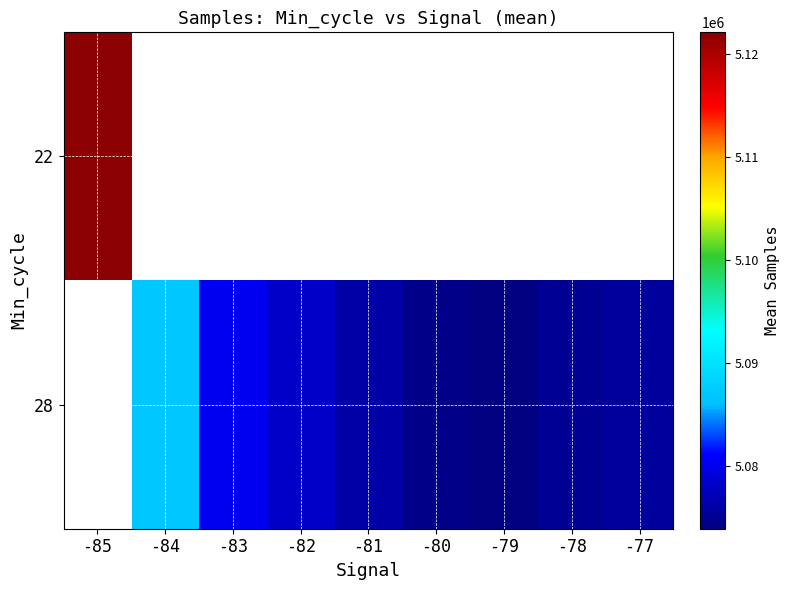

List the series in order of their overall mean, lowest first.

22, 28